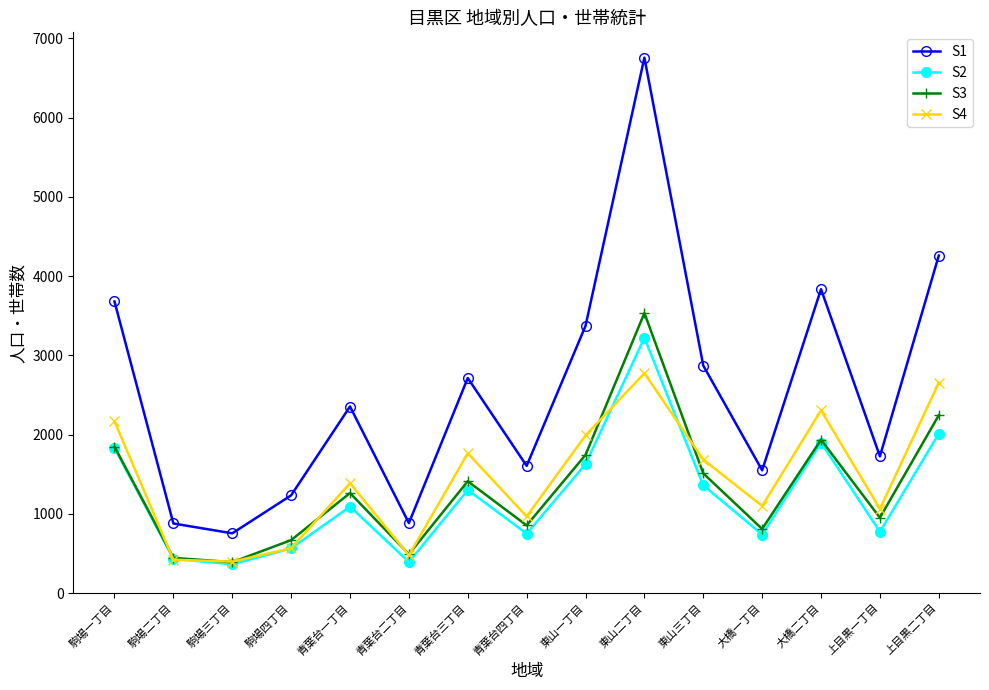

The value of S3 at 上目黒二丁目 is 485. True or false?

False